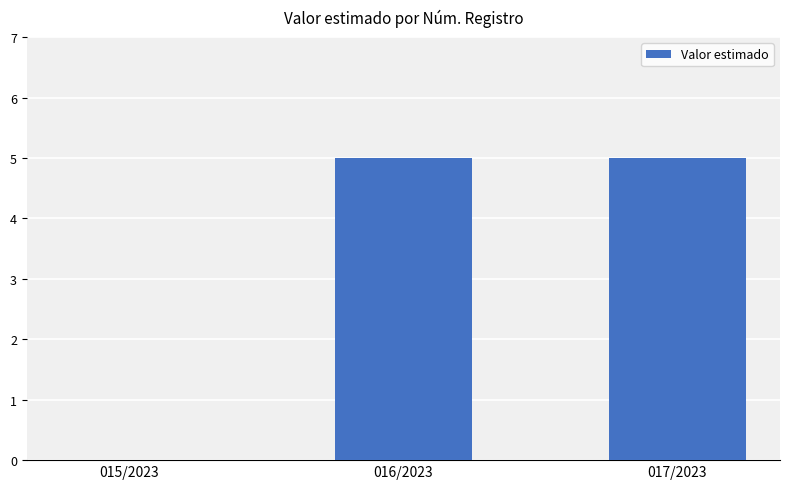

Reading left to right, list all the values displayed in this chart.

0	5	5